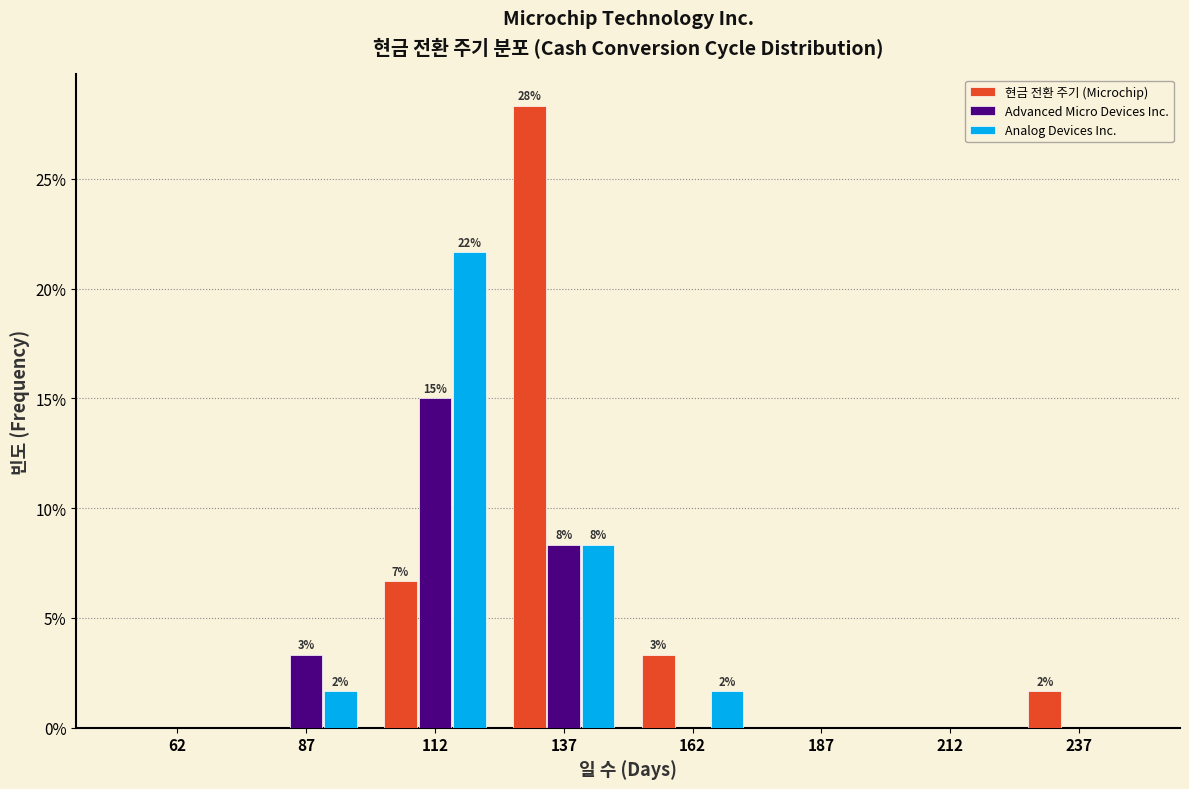

In the Advanced Micro Devices Inc. series, which range on the x-axis has the tallest bar?

100 to 125